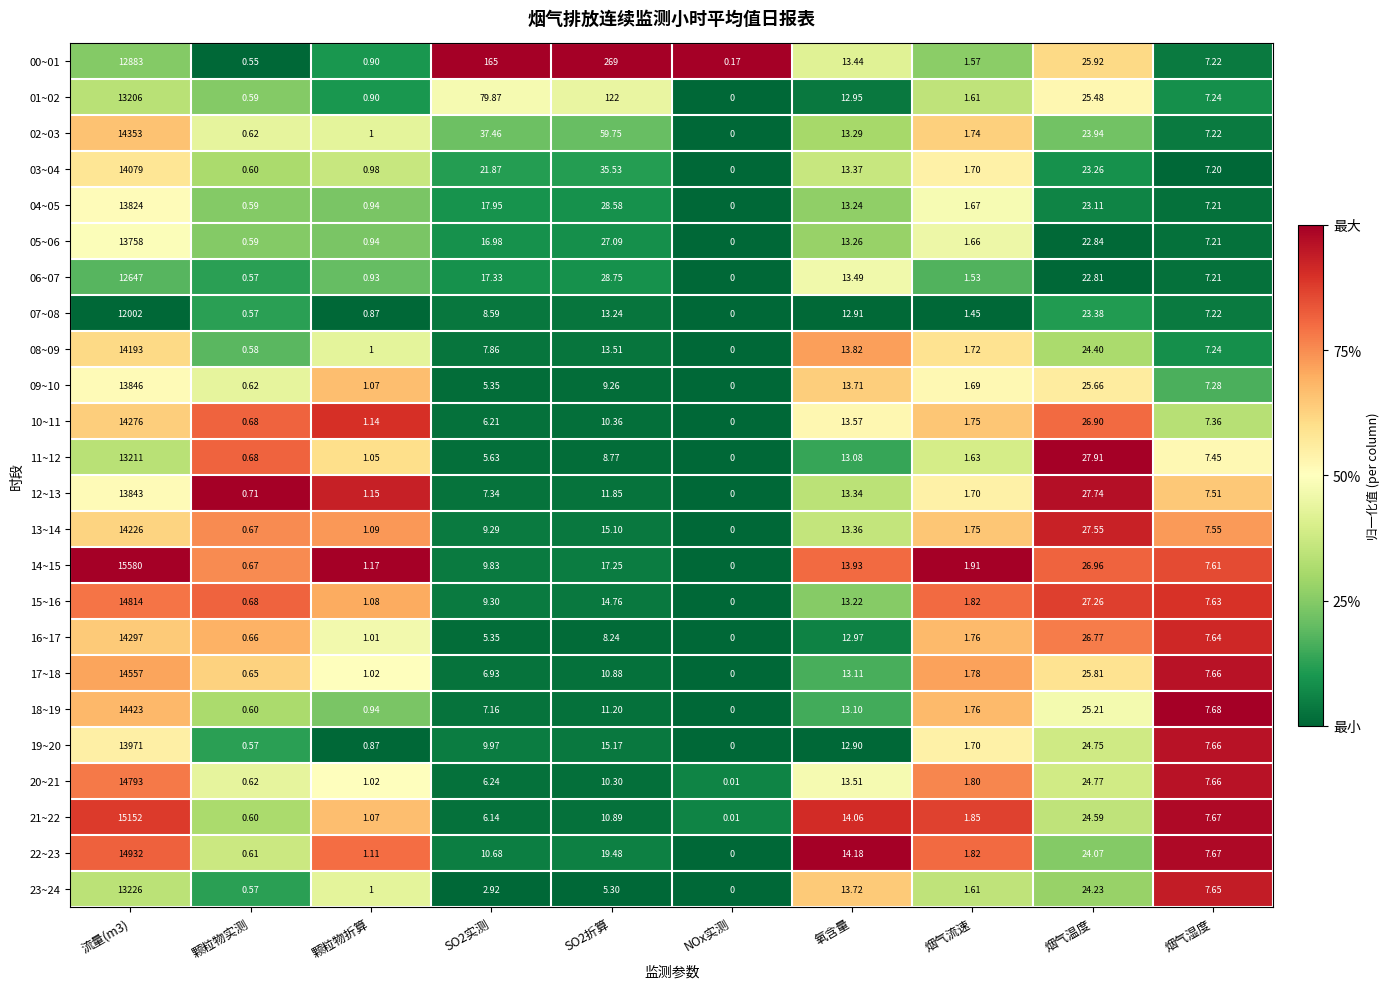

At which category does the chart reach its minimum across all series?

NOx实测